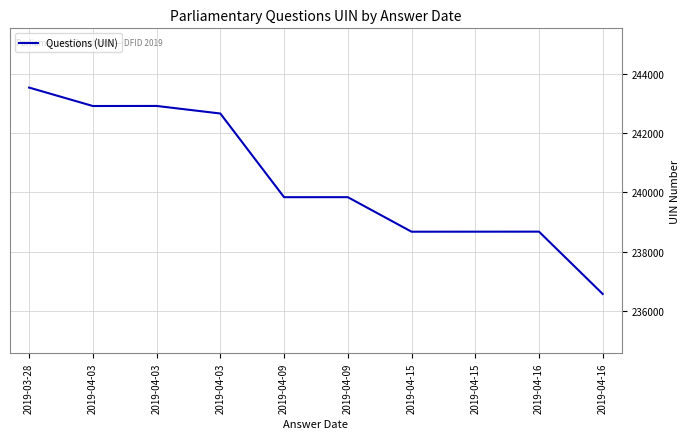

Where is the first local maximum?

2019-04-03